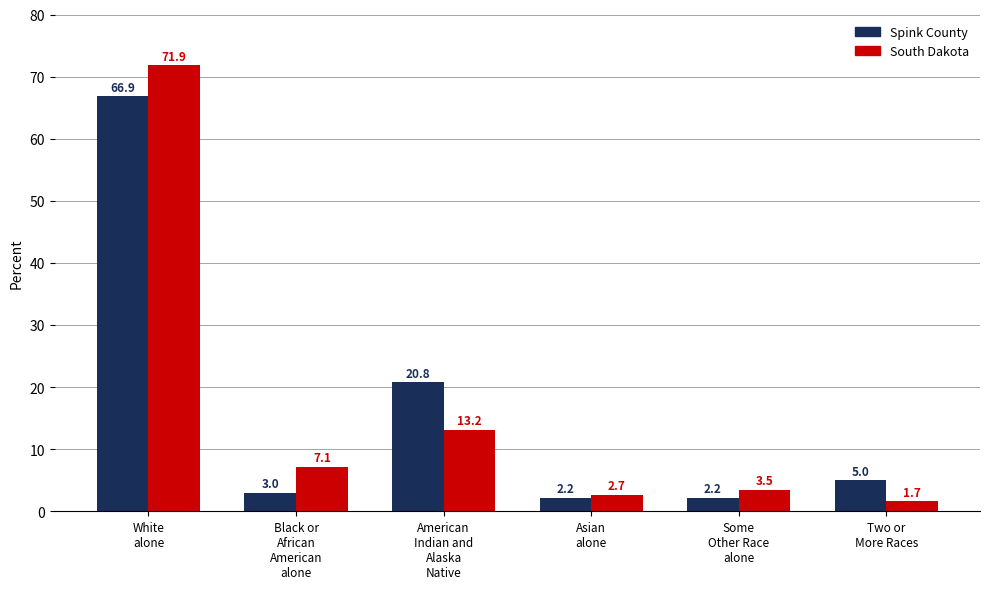

Rank the series at Black or
African
American
alone from lowest to highest value.

Spink County, South Dakota